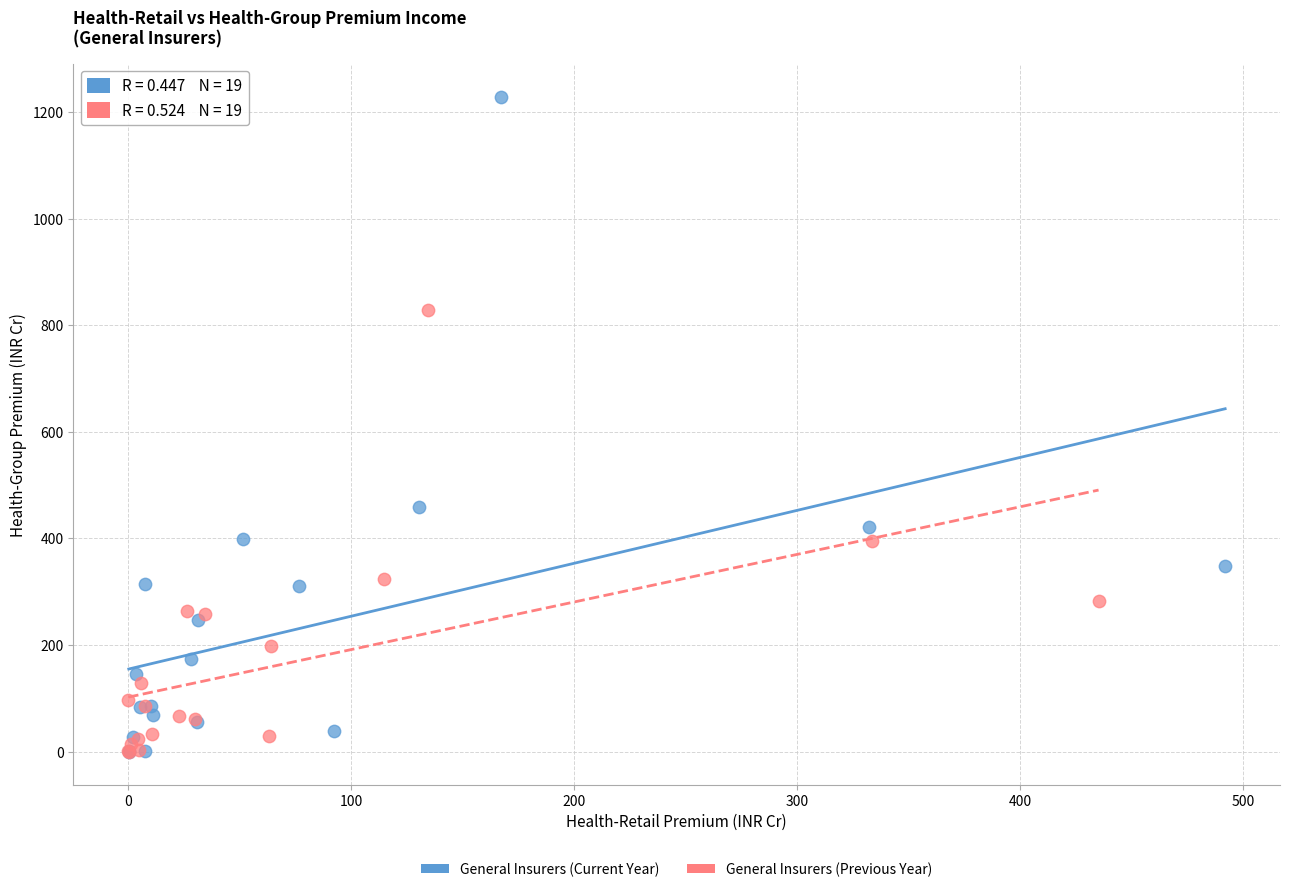

Which series has the widest spread of Y values?

General Insurers (Current Year)